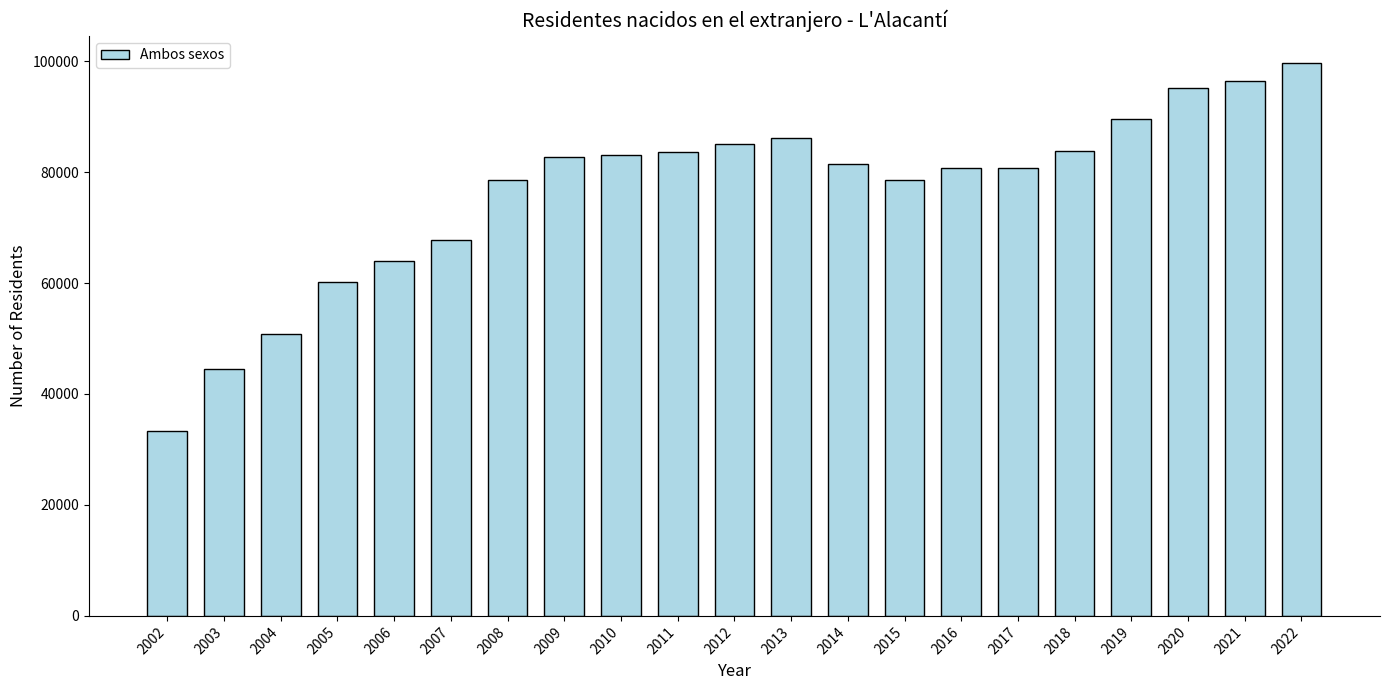

What is the value of the 9th bar from the left?

83128